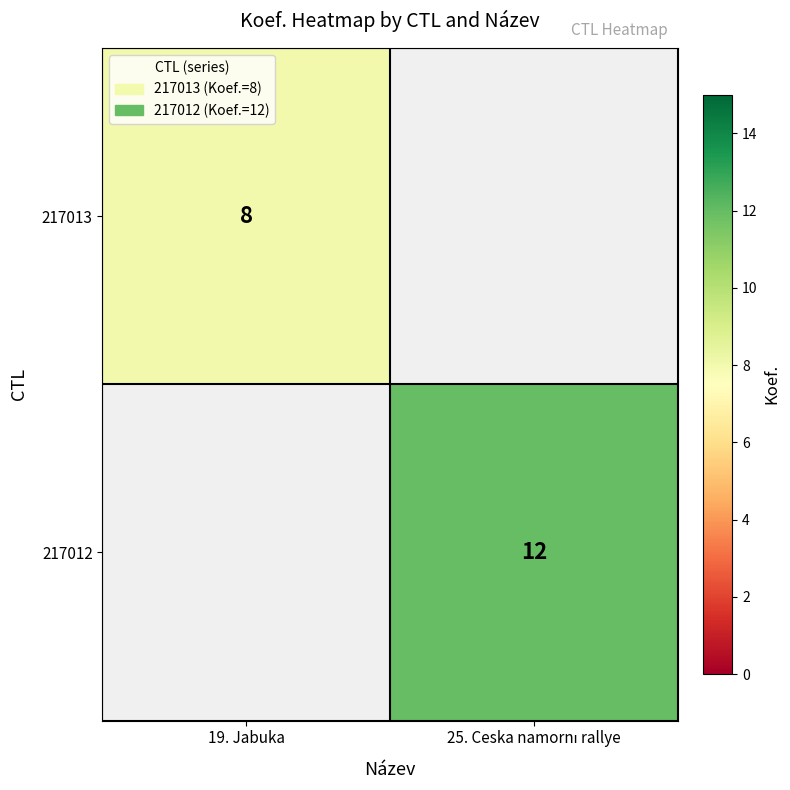

The value of 217013 at 19. Jabuka is 2. True or false?

False